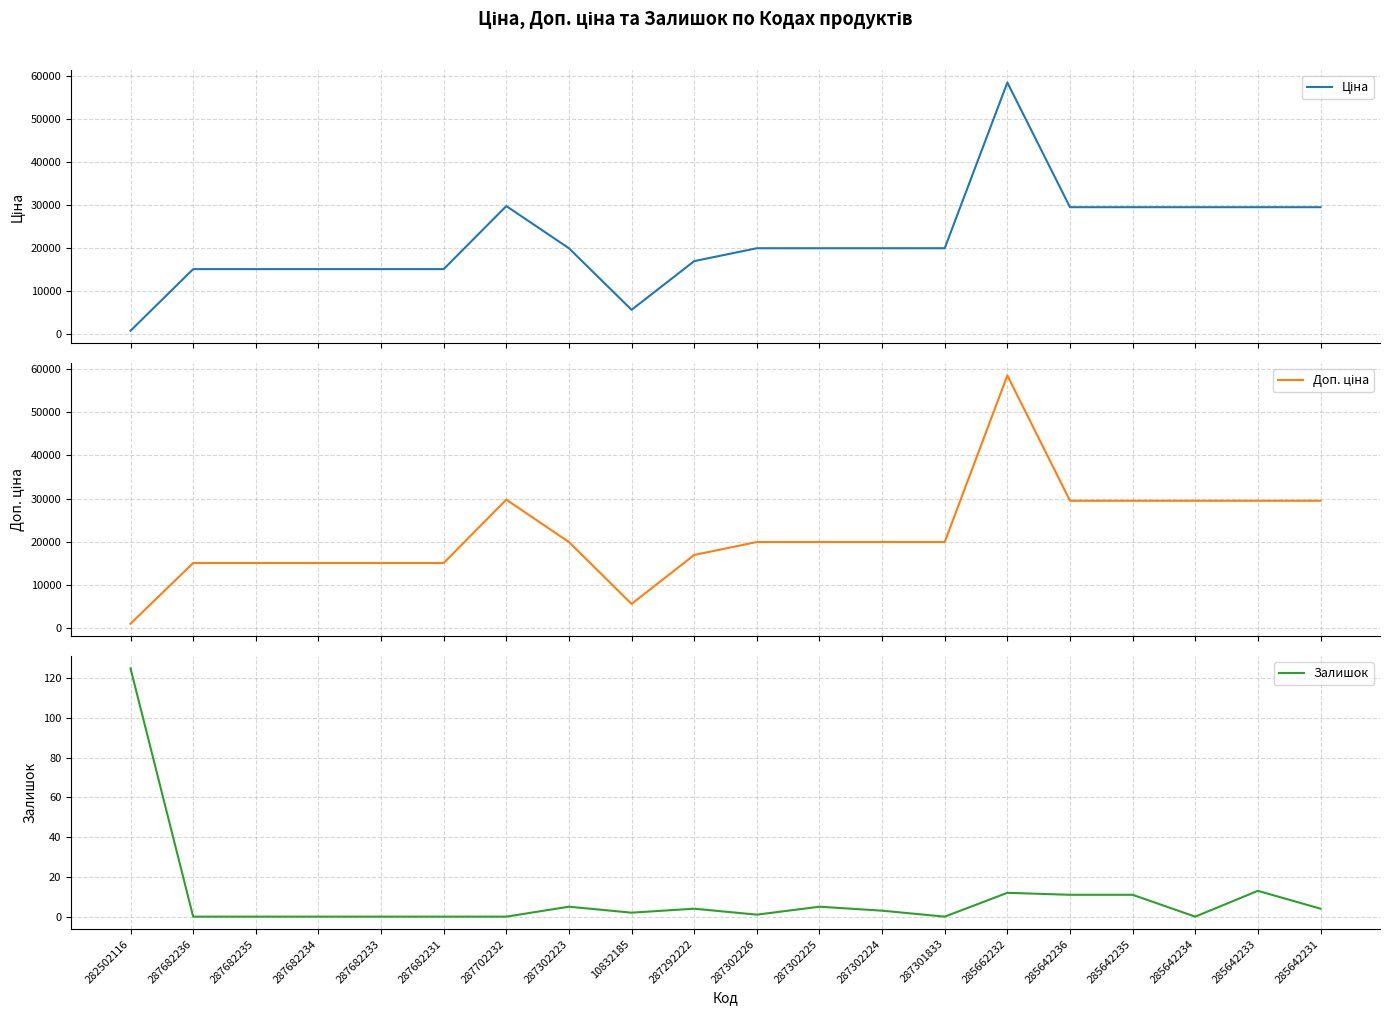

Does the chart have visible grid lines?

Yes